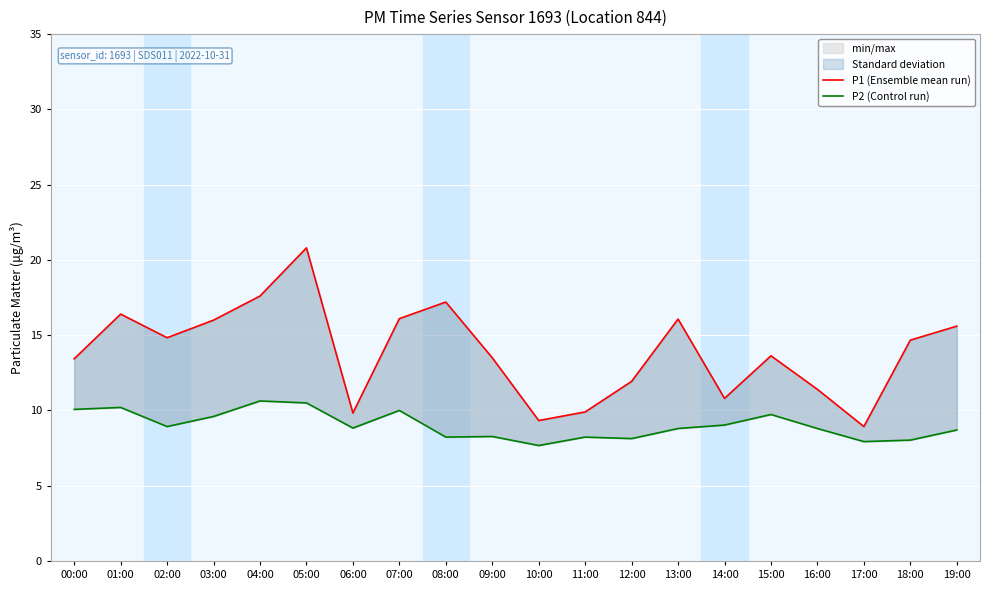

What is the approximate value of P2 (Control run) at 14:00?

9.0